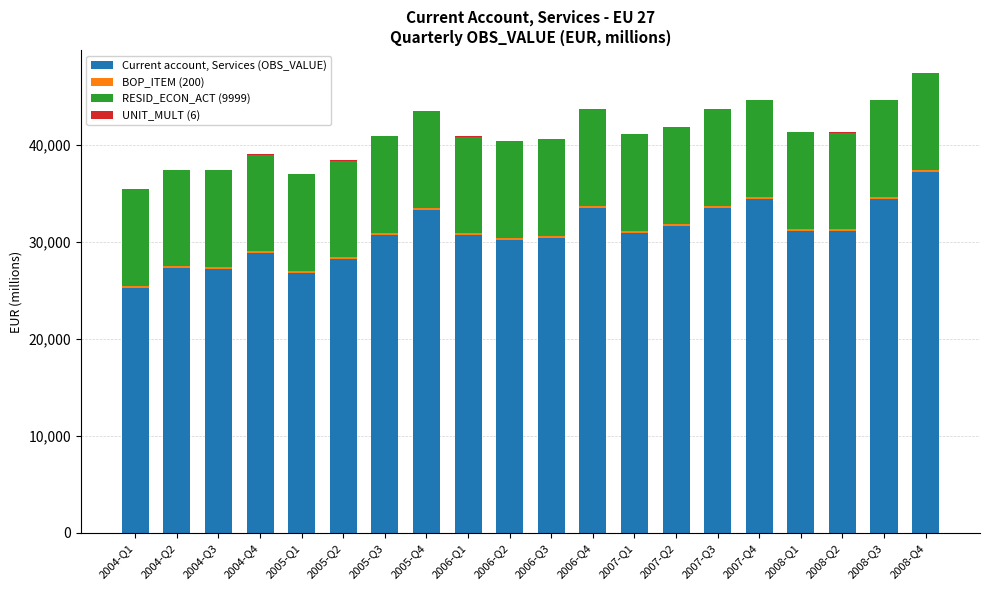

What is the sum of all Current account, Services (OBS_VALUE) values?

617043.9